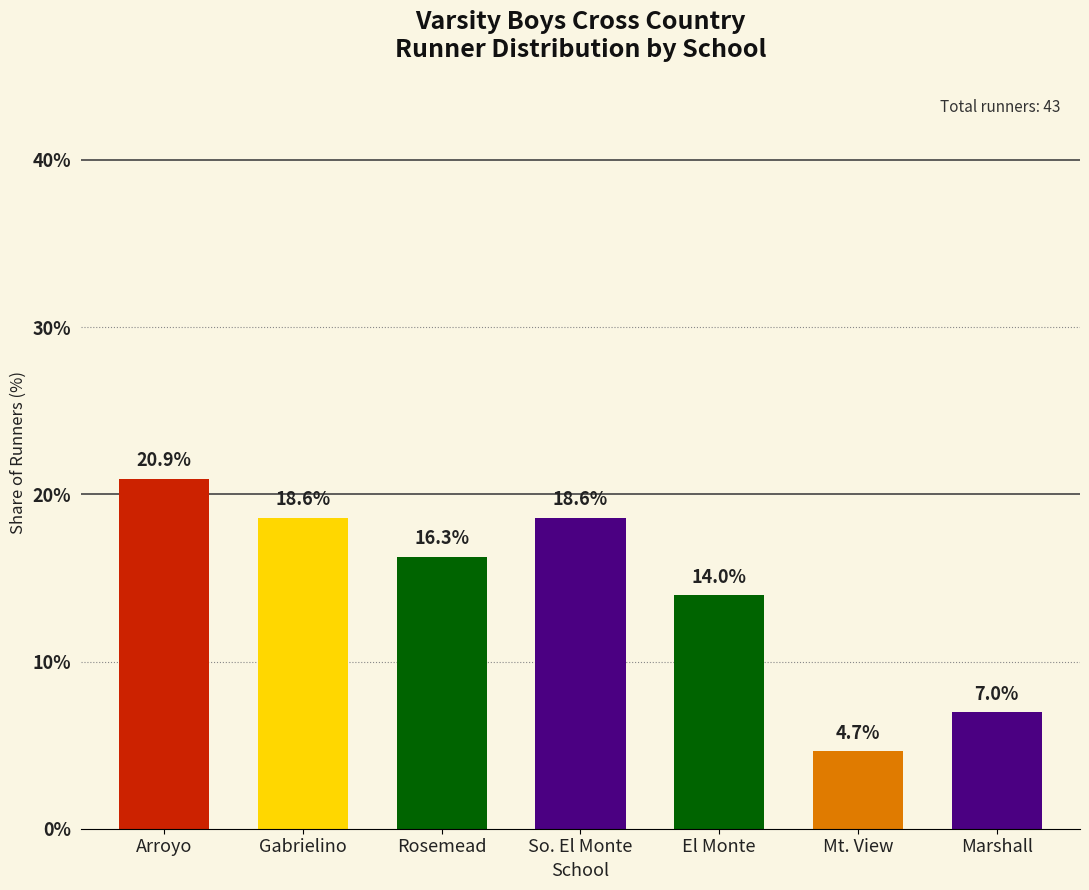

Reading left to right, what are all the values shown in this chart?

20.9	18.6	16.3	18.6	14.0	4.7	7.0